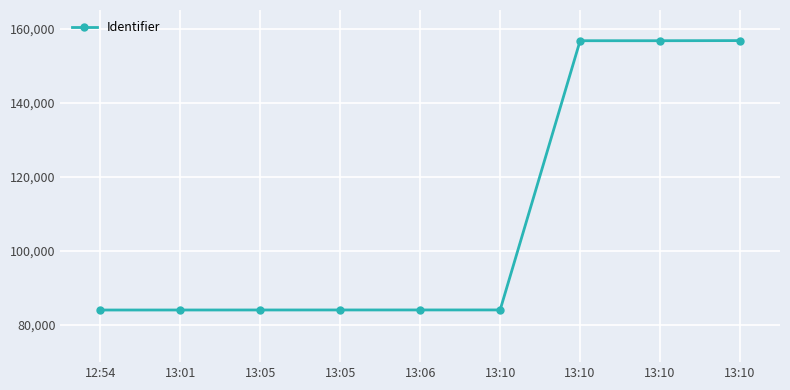

Which has a higher value, 13:05 or 12:54?

13:05